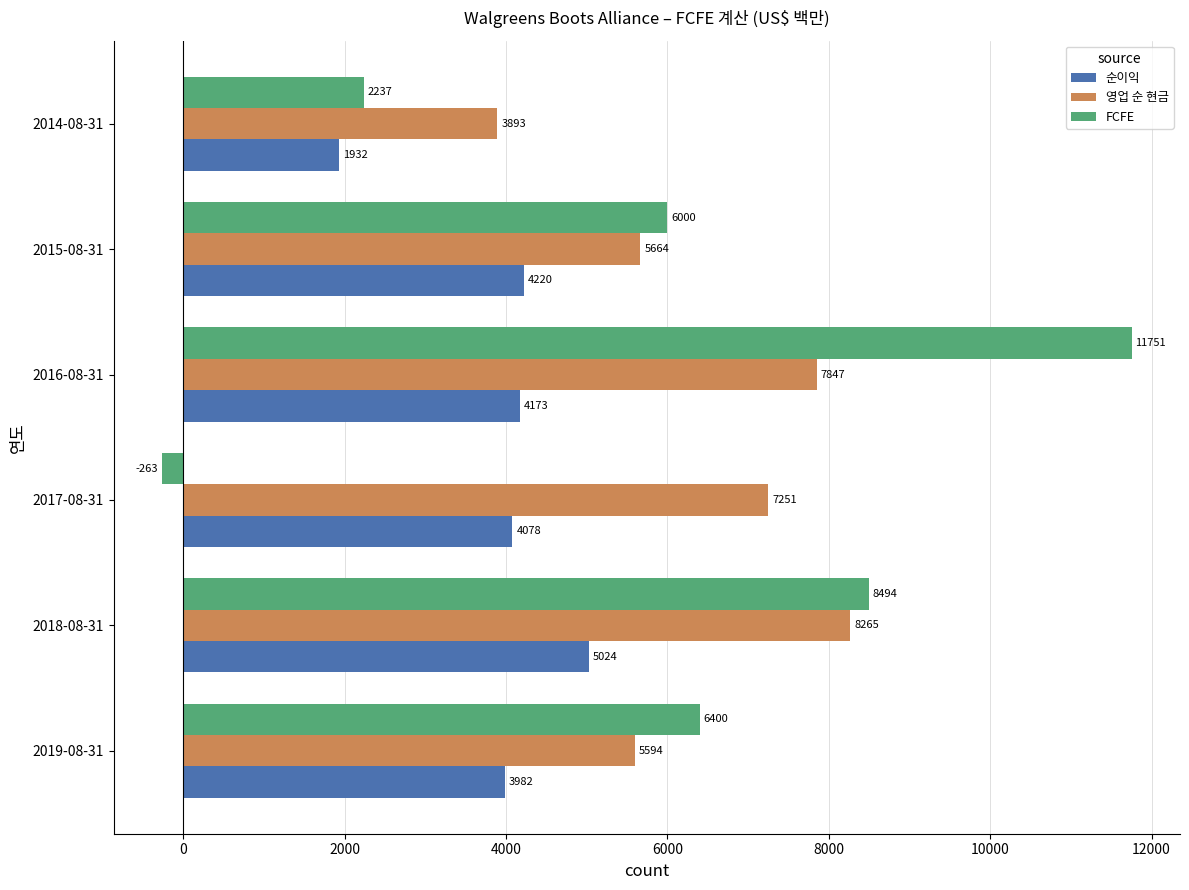

What value does the 영업 순 현금 series have at 2017-08-31, to the nearest 100?

7300